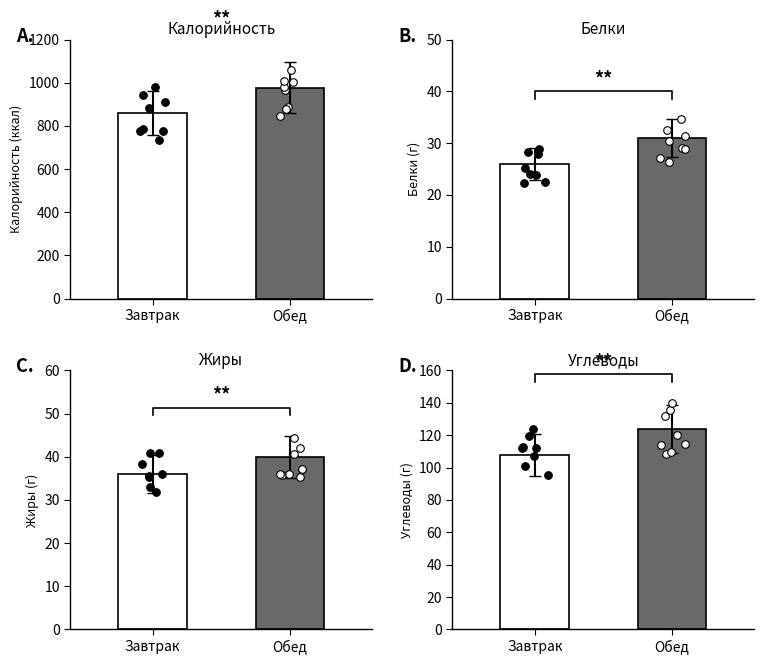

At how many categories does at least one series exceed 207?

2